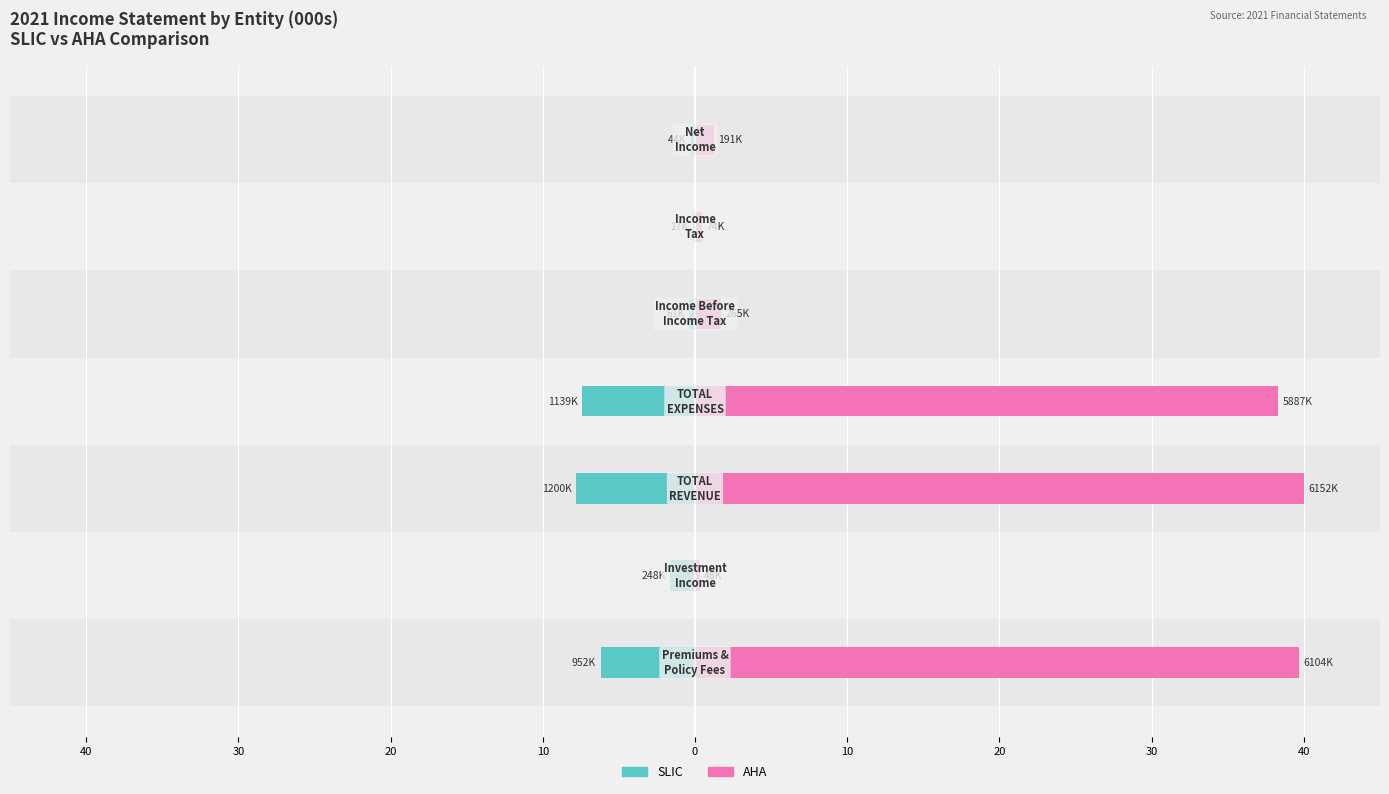

What is the sum of the AHA values at 40 and 20?

79.7